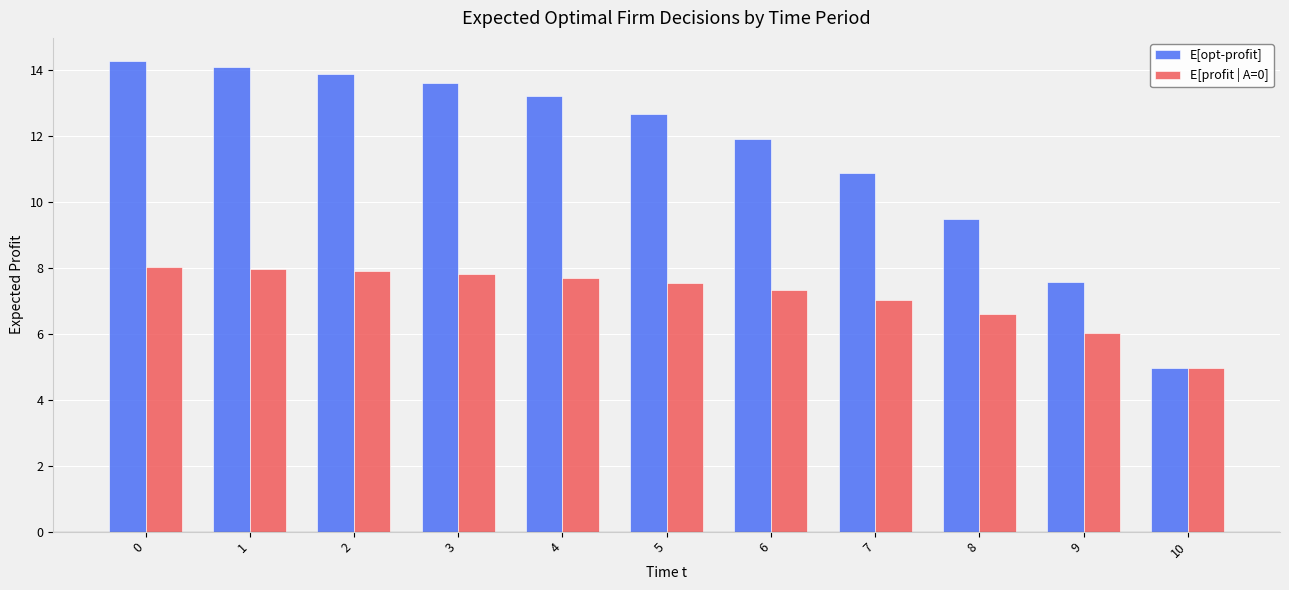

What is the difference between the E[profit | A=0] values at 1 and 5?

0.4